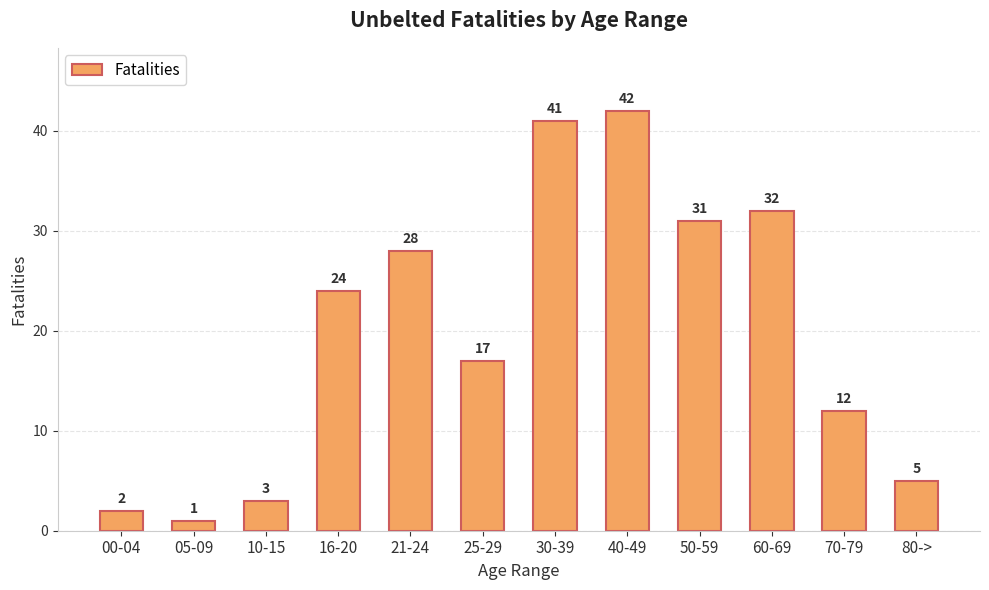

Reading left to right, extract all data points from this chart.

00-04=2	05-09=1	10-15=3	16-20=24	21-24=28	25-29=17	30-39=41	40-49=42	50-59=31	60-69=32	70-79=12	80->=5